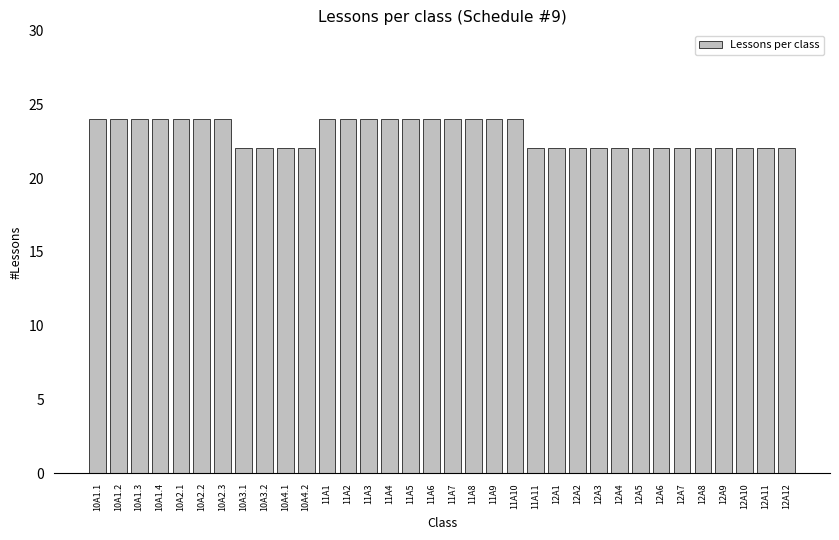

How many values are below 24?

17